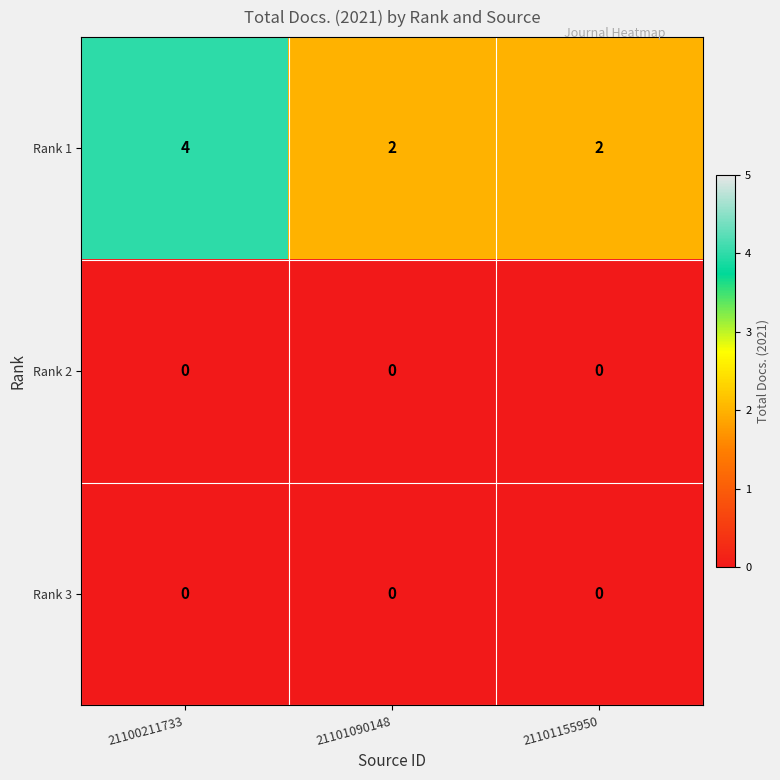

At how many categories does at least one series exceed 1?

3